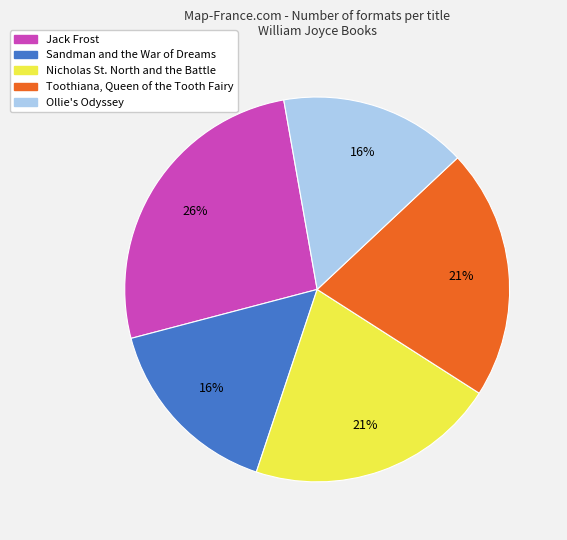

What is the largest slice in the pie chart?

Jack Frost